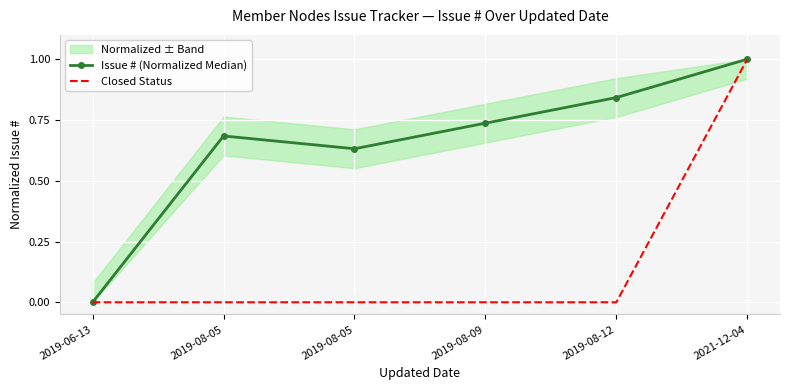

Which category has the lowest value in the Issue # (Normalized Median) series?

2019-06-13